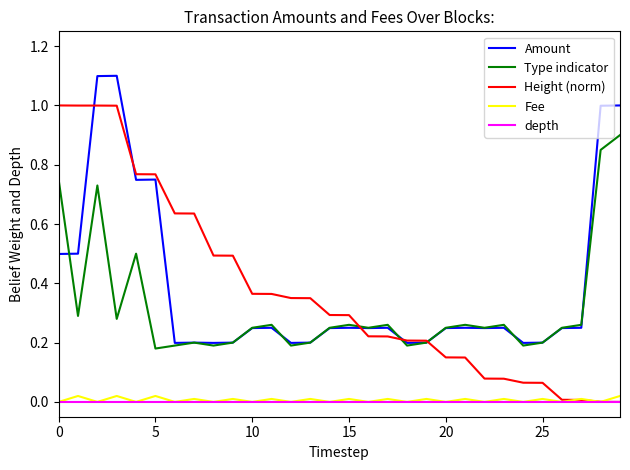

True or false: Type indicator and Fee intersect in this chart.

False